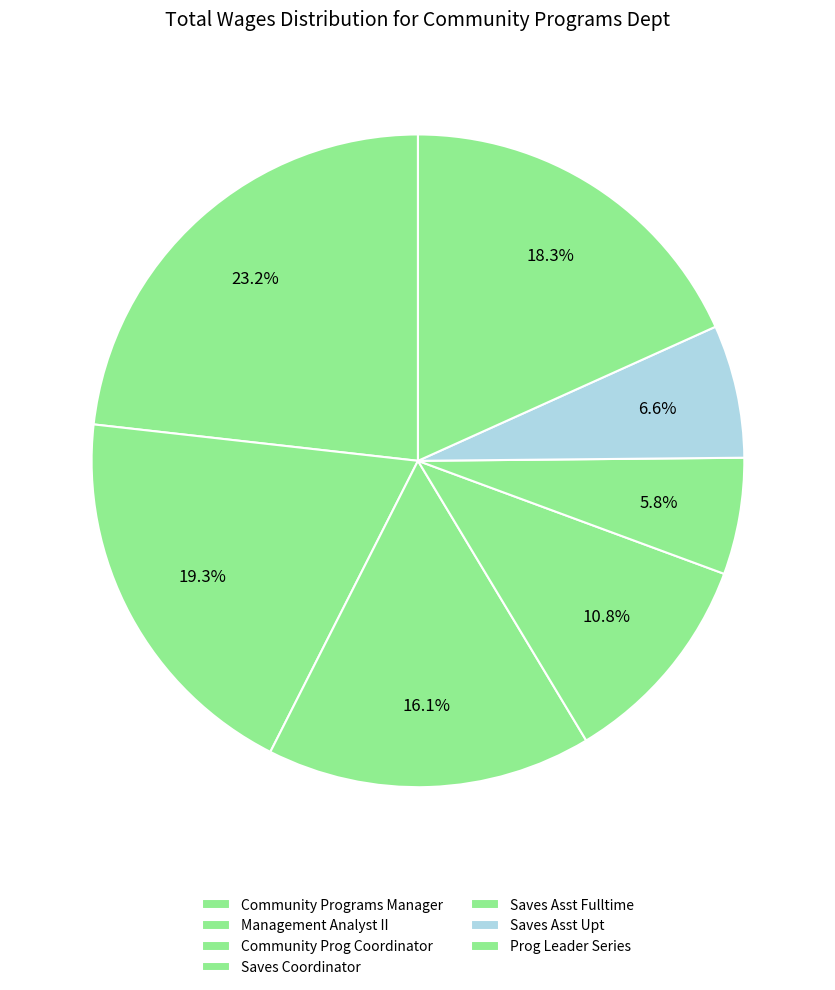

How many segments does this pie chart have?

7